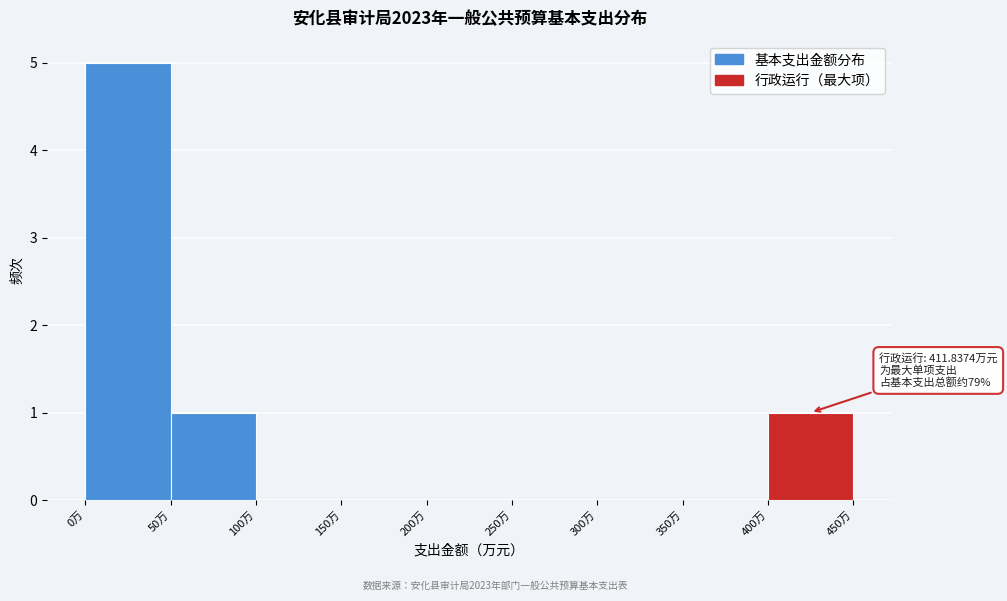

Over which range of the x-axis is the bar tallest?

0 to 50